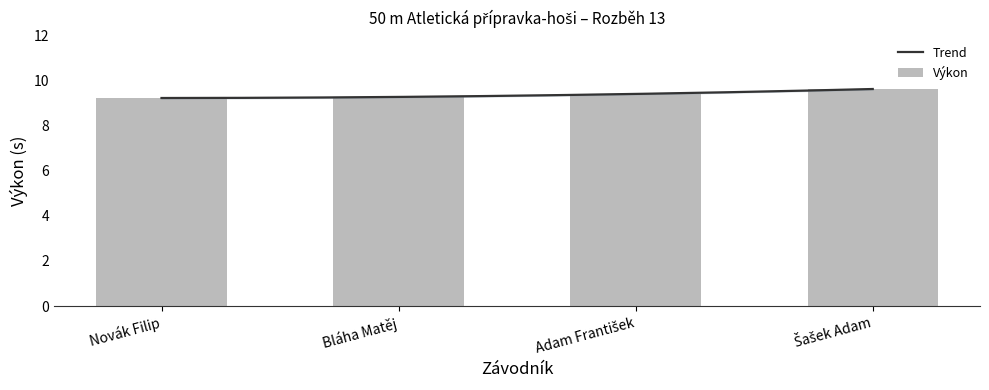

True or false: the data shows 5.4 at Adam František.

False